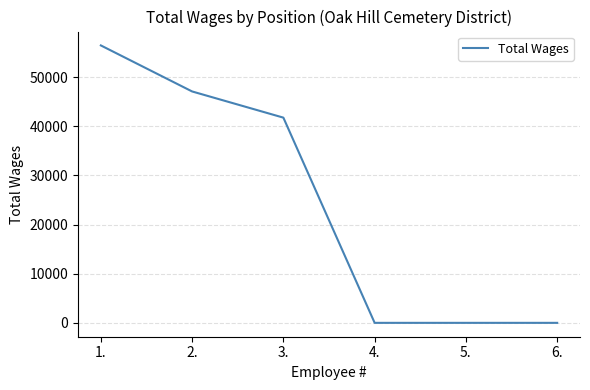

Does the chart have visible grid lines?

Yes